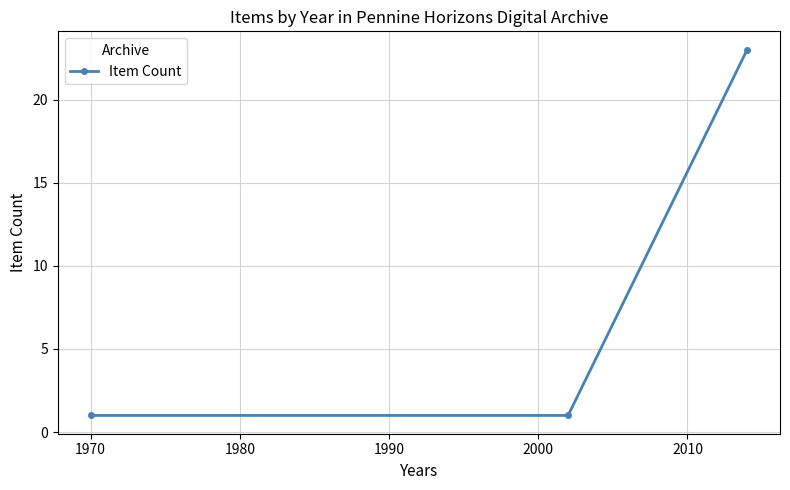

What is the average value?

8